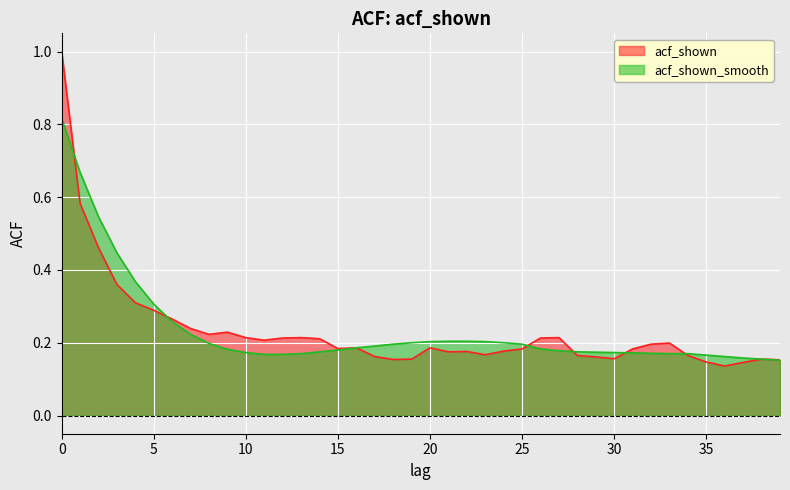

True or false: acf_shown_smooth has more than 2 interior local peaks.

False